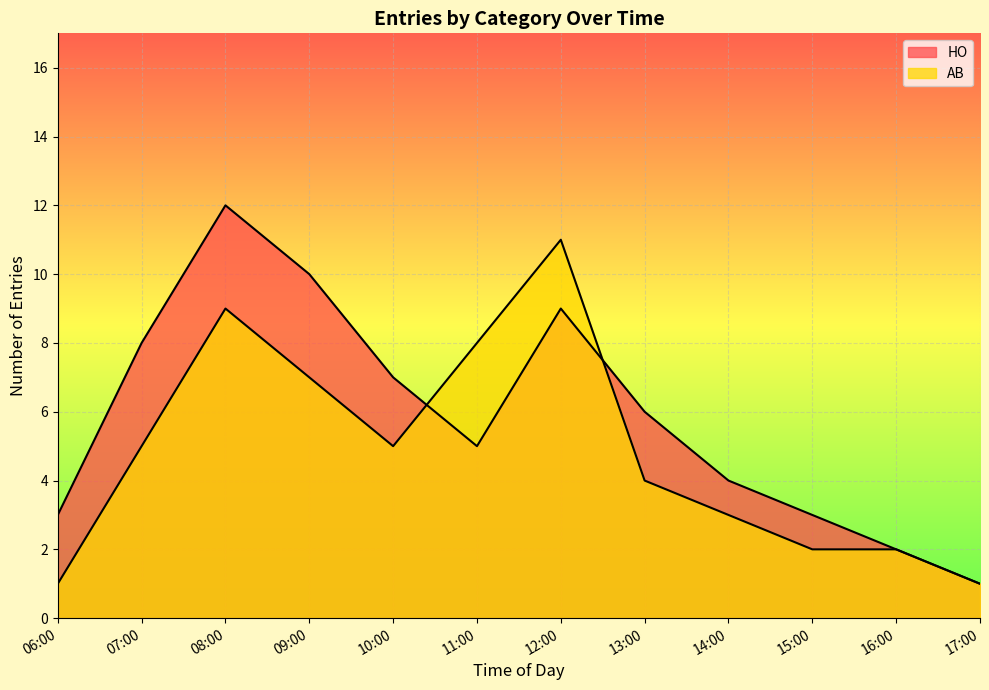

How many lines are shown in the chart?

2